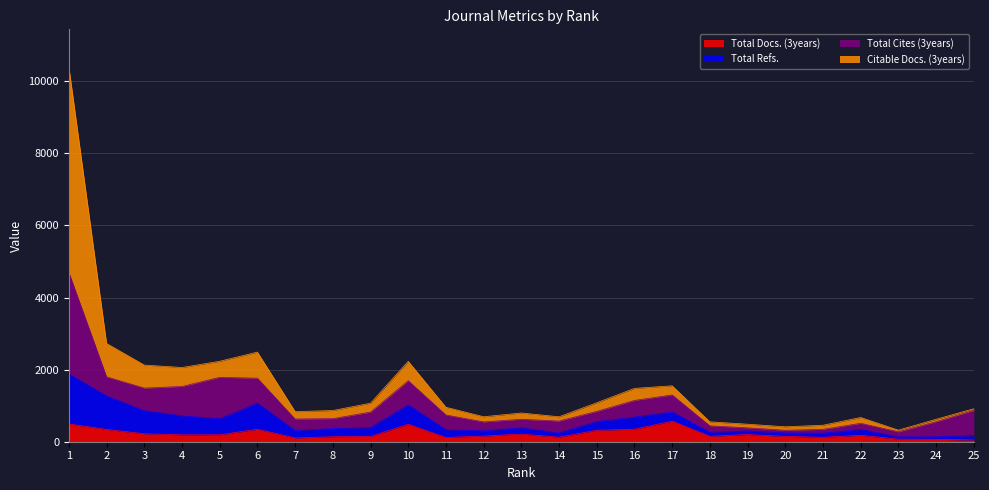

Between 13 and 22, which is larger?

13